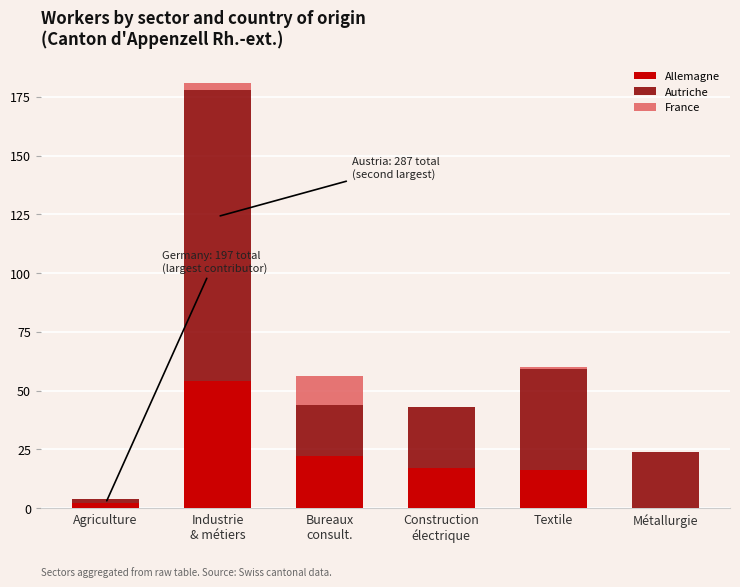

Is it true that Allemagne equals 75 at Industrie
& métiers?

False